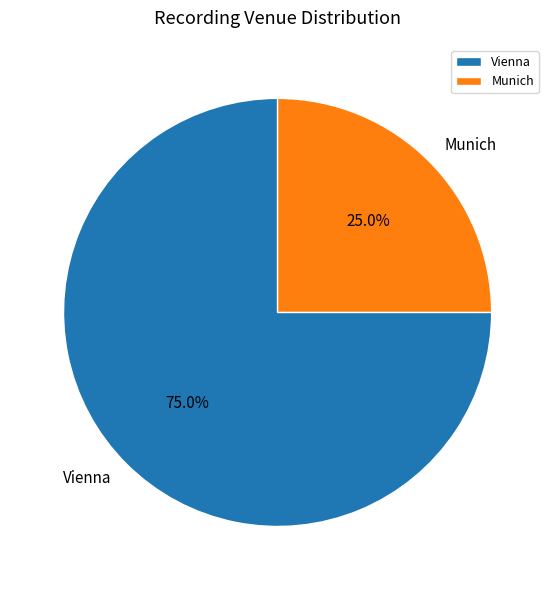

Rank the categories by value from lowest to highest.

Munich, Vienna